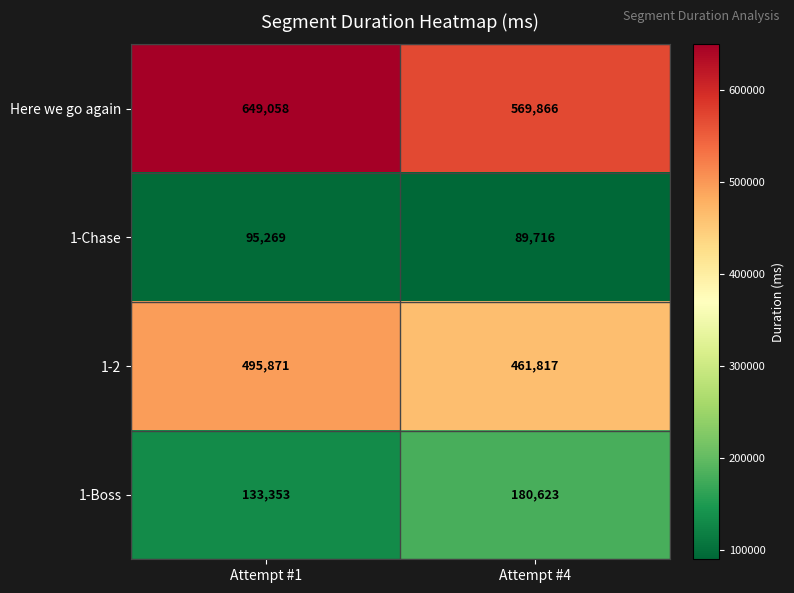

Reading left to right, extract all data points from this chart.

Here we go again: Attempt #1=649058	Attempt #4=569866
1-Chase: Attempt #1=95269	Attempt #4=89716
1-2: Attempt #1=495871	Attempt #4=461817
1-Boss: Attempt #1=133353	Attempt #4=180623